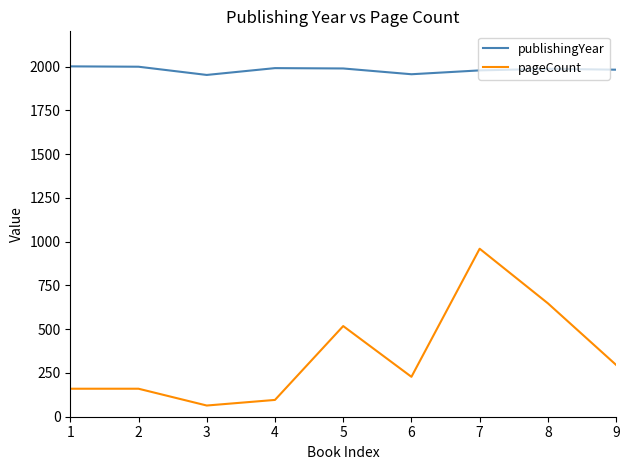

True or false: pageCount has more than 0 points higher than both neighbors.

True